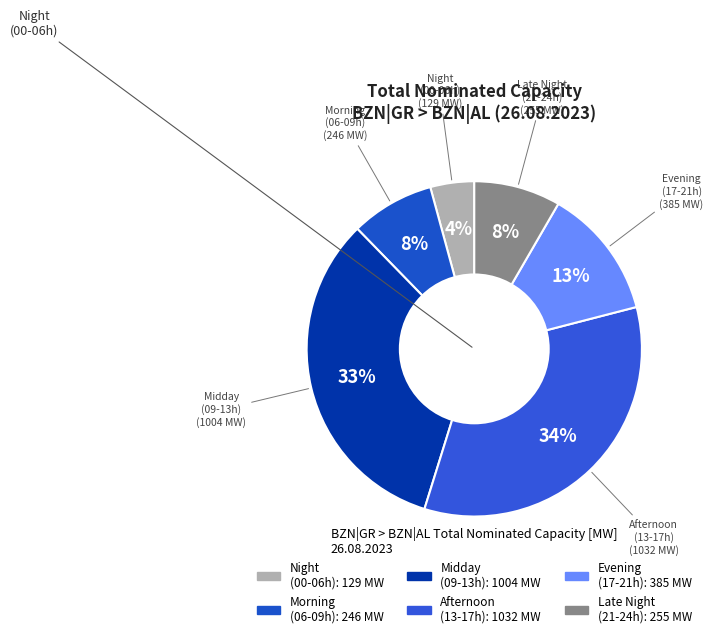

To the nearest percent, what is the difference between the largest and smallest slice percentages?

30%